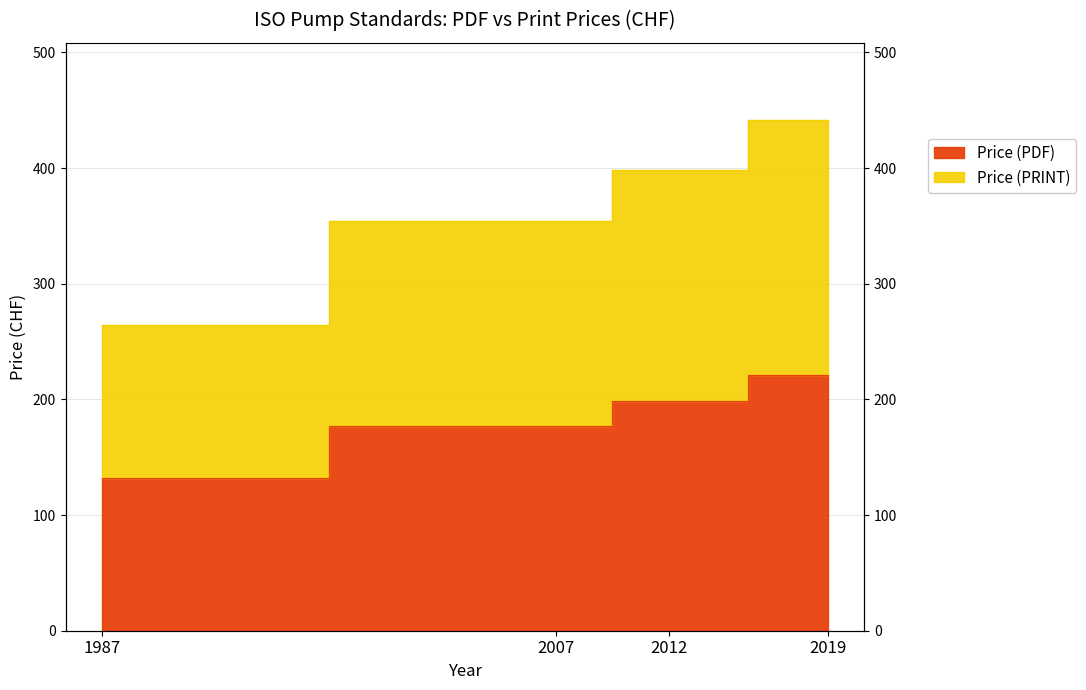

Which label corresponds to the largest value in the chart?

2019